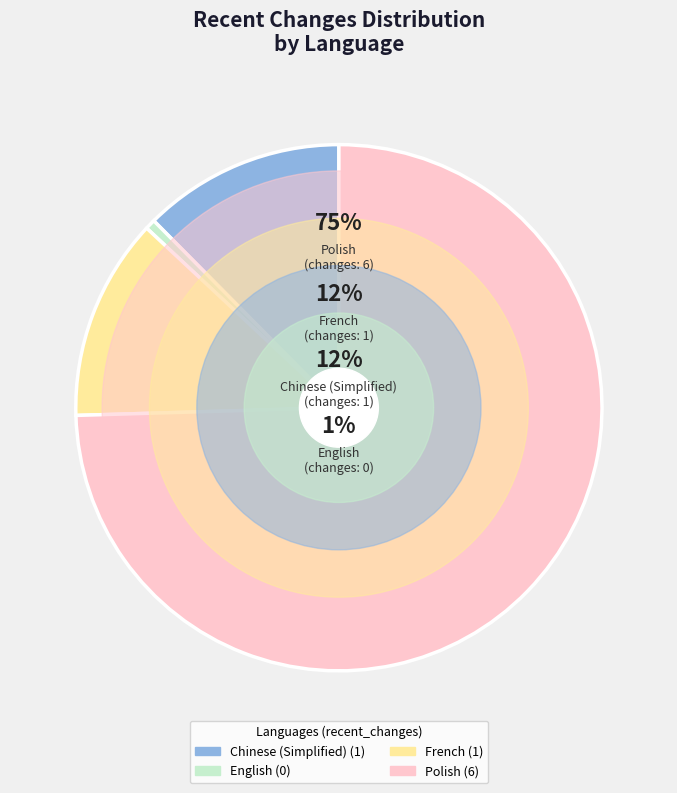

Is the sum of English and Chinese (Simplified) greater than half?

No